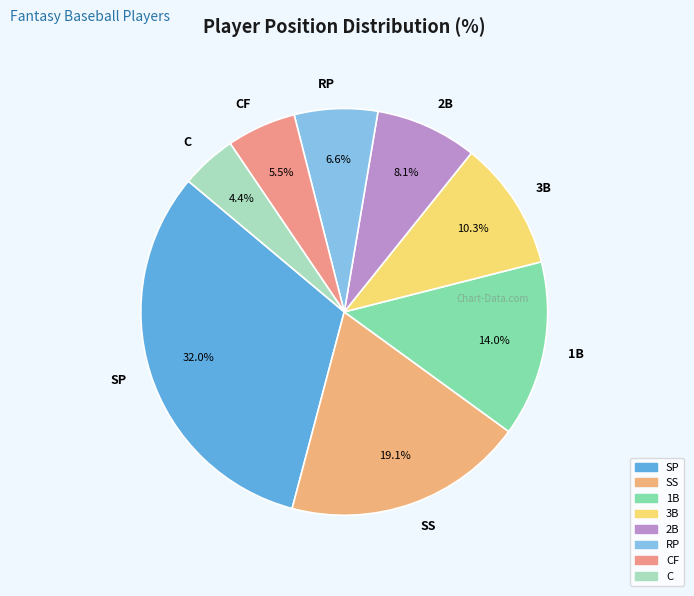

Does RP represent more than half of the total?

No